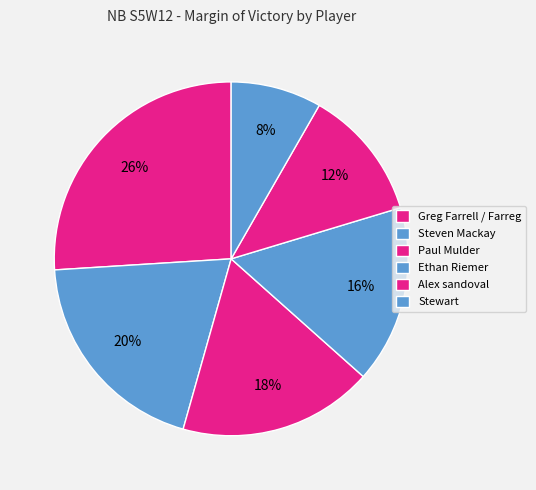

How many segments does this pie chart have?

6